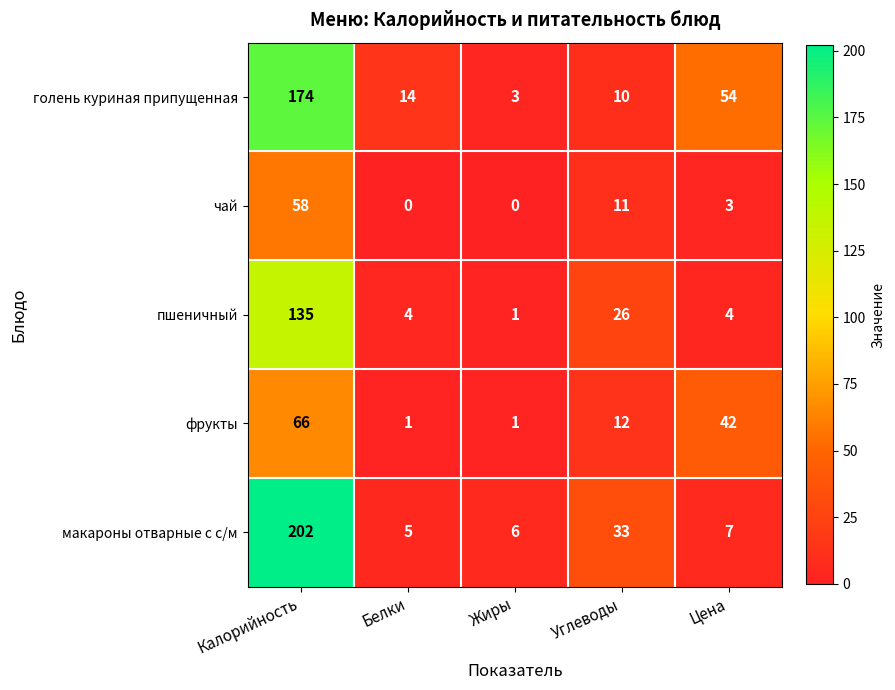

How many data points does each series have?

5